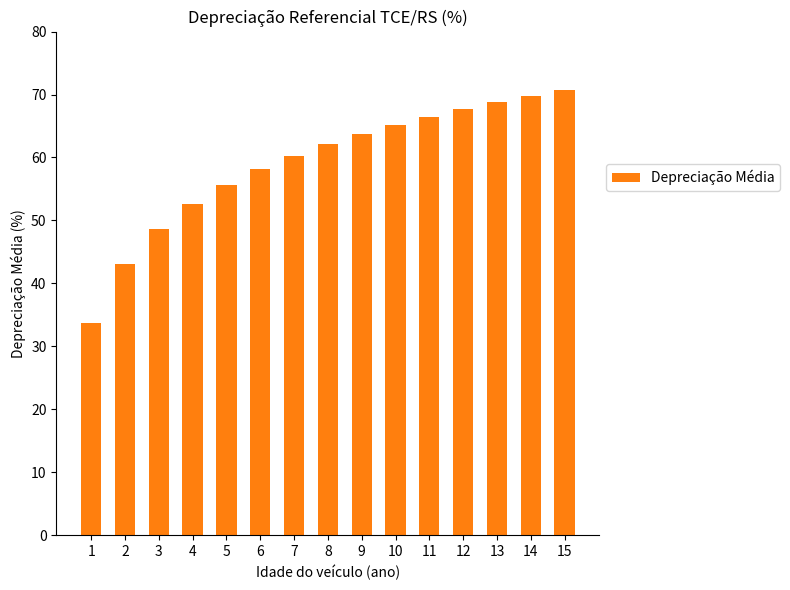

Rank the categories by value from highest to lowest.

15, 14, 13, 12, 11, 10, 9, 8, 7, 6, 5, 4, 3, 2, 1